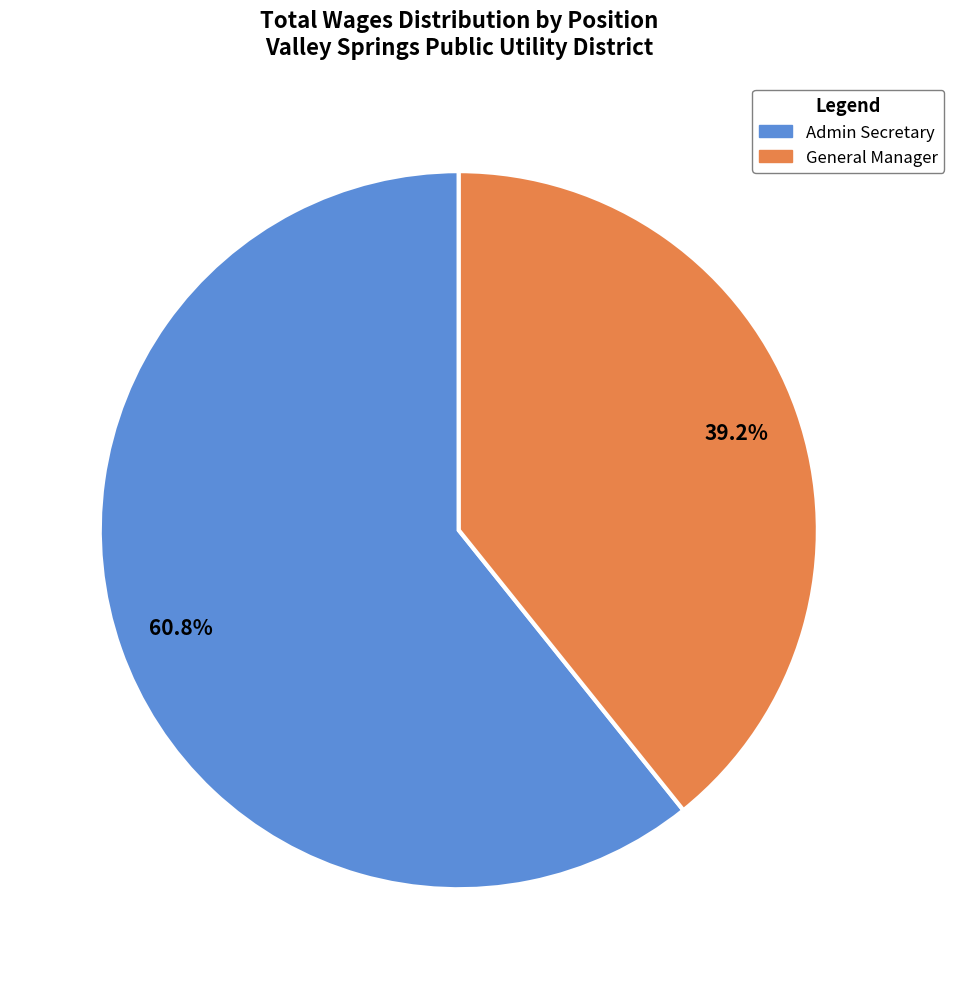

Is it true that General Manager is 39% of the pie?

True